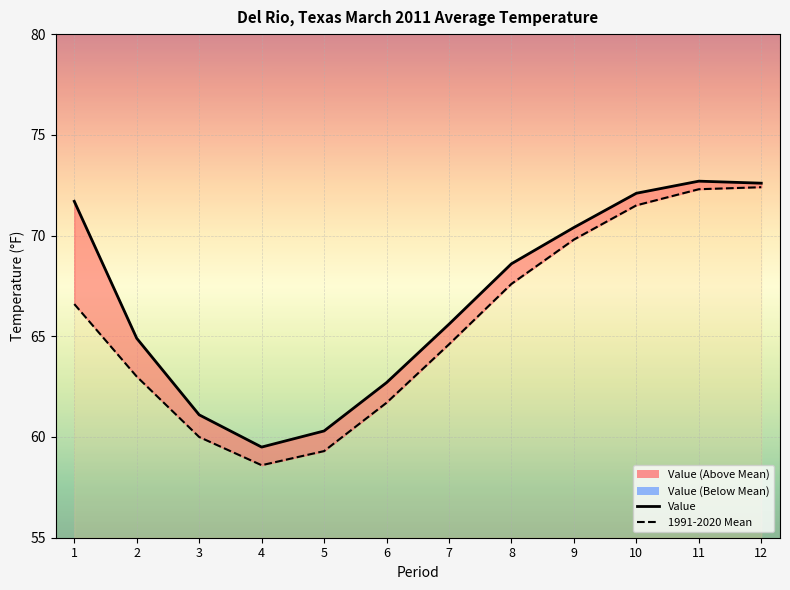

At which label does Value first exceed 68?

1